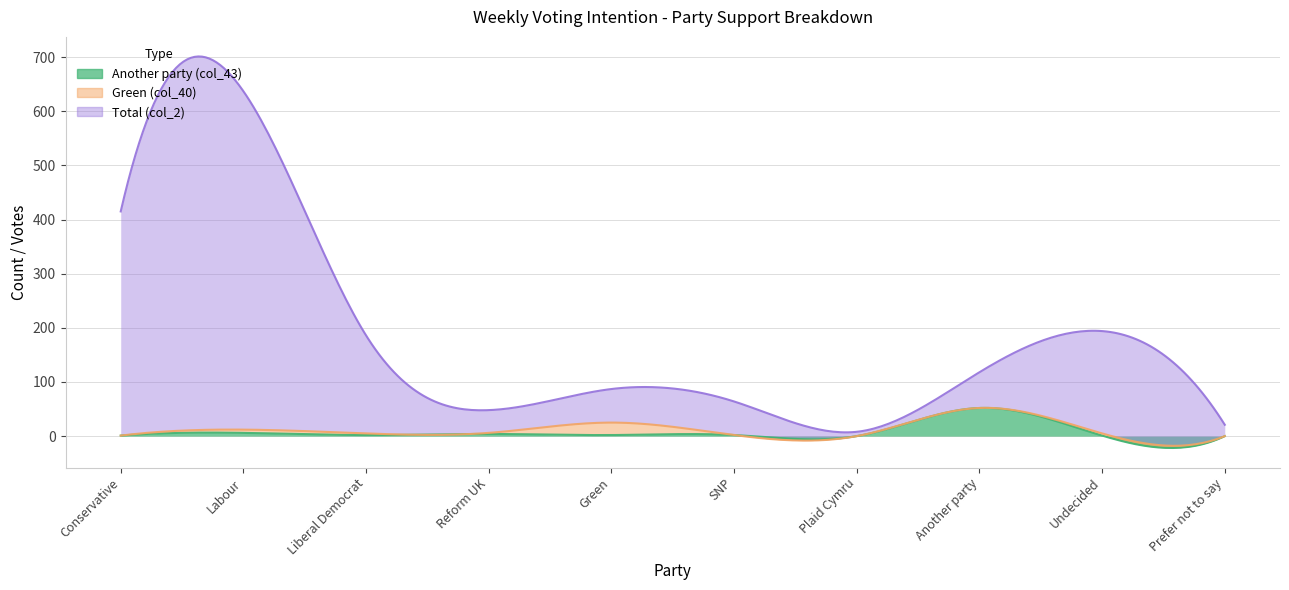

What is the difference between the highest and lowest values at Conservative?

414